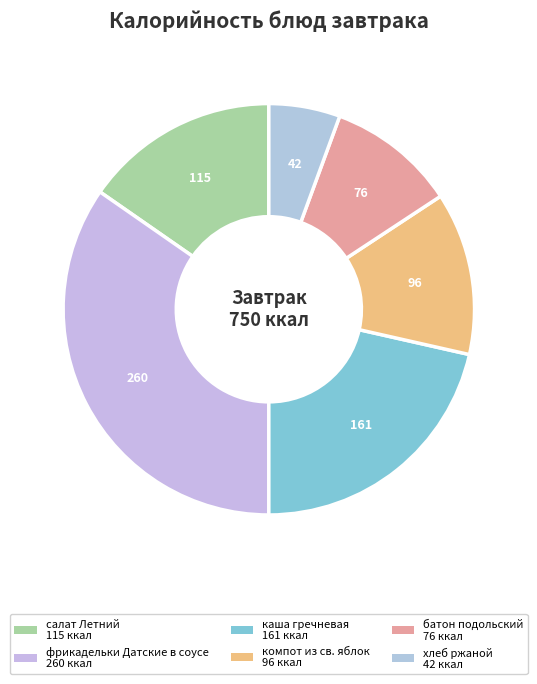

Do каша гречневая and салат Летний together represent more than half of the pie?

No